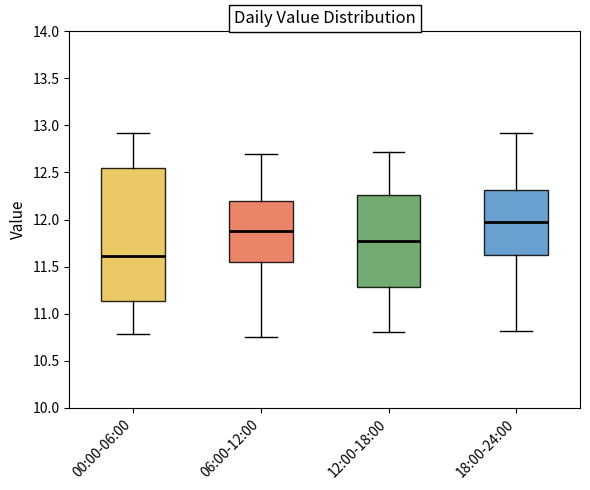

Which box has the highest median line?

18:00-24:00